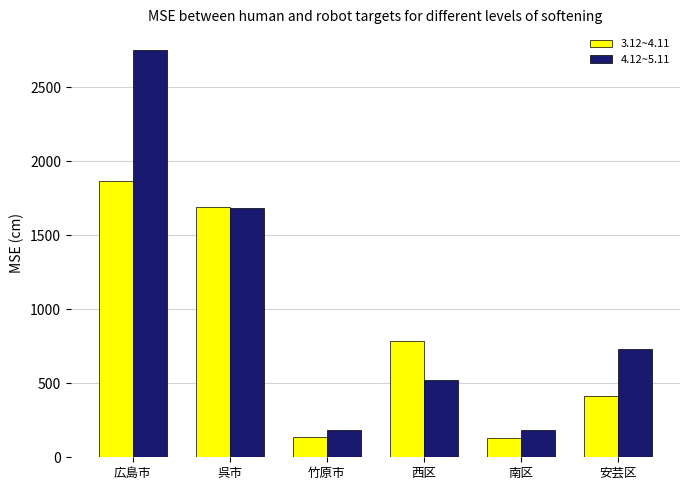

Which series has the largest range (max minus min)?

4.12~5.11